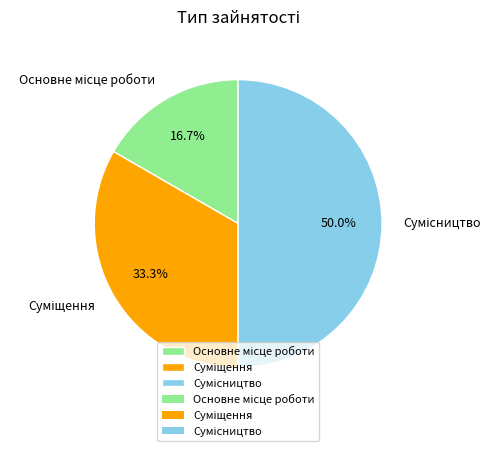

Is there any slice that represents more than half of the pie?

No